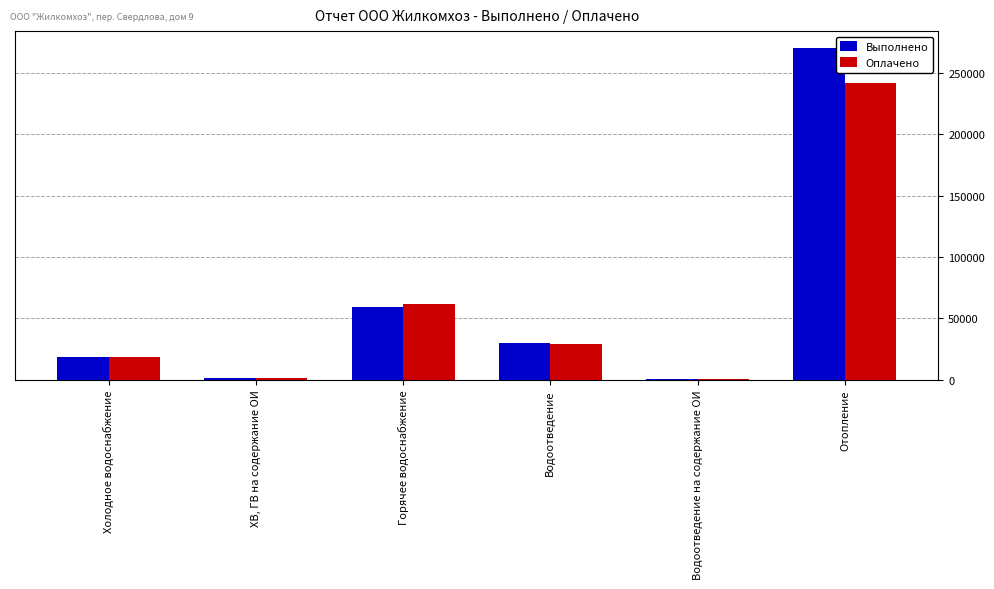

Where is Выполнено nearest to the value 135523?

Горячее водоснабжение